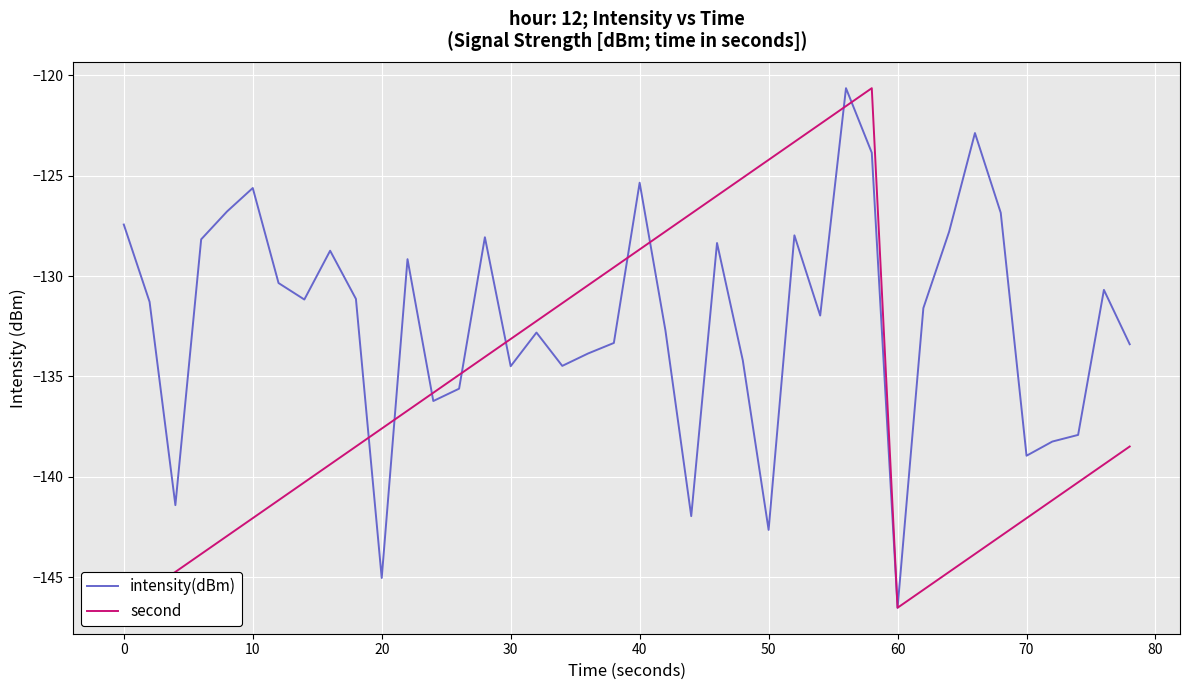

At which label does intensity(dBm) reach its minimum?

60